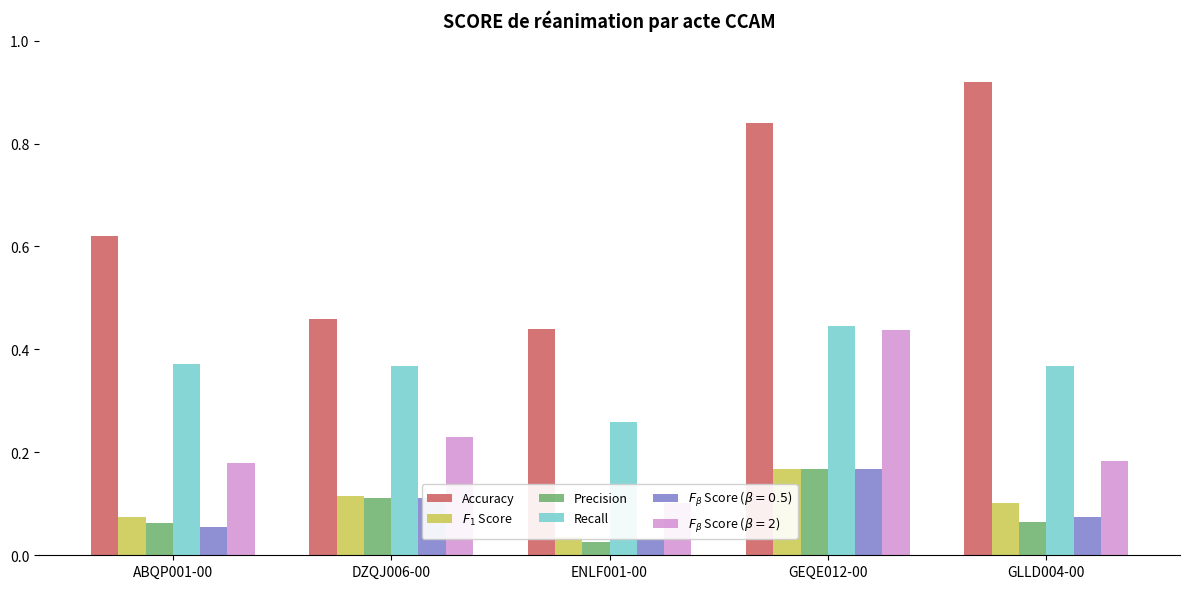

Are the bars horizontal?

No